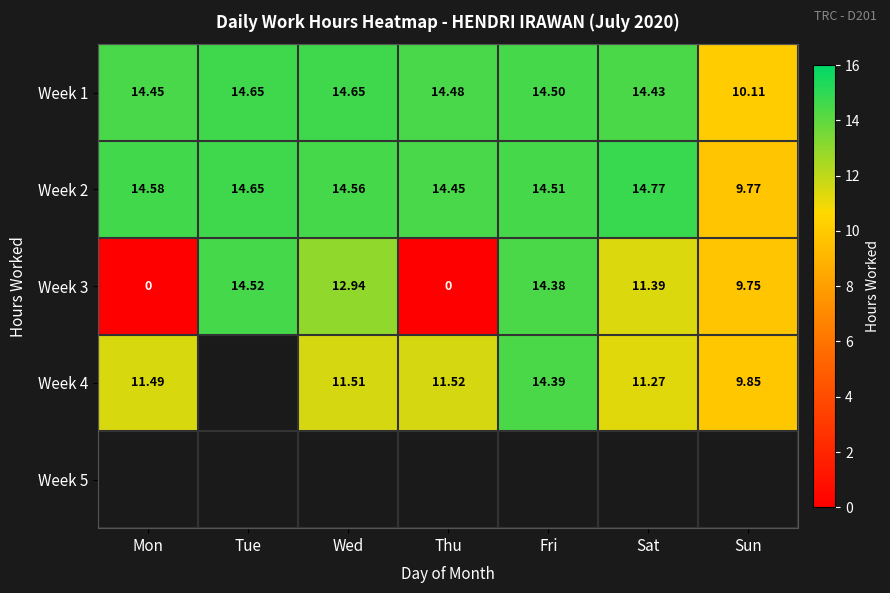

What is the difference between the maximum and second lowest values in the Week 1 series?

0.2